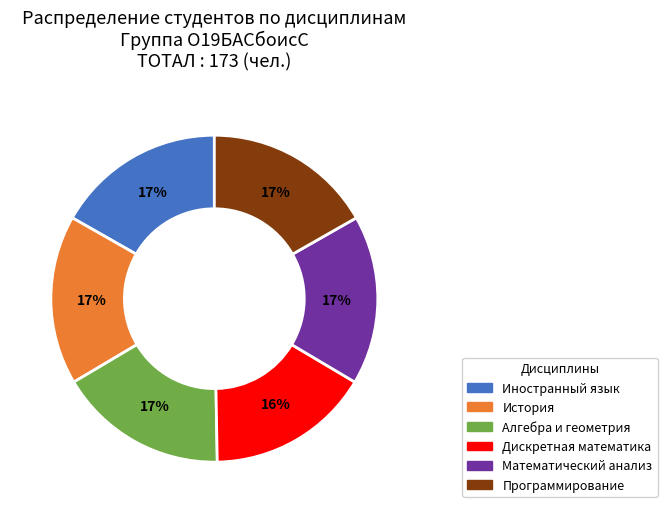

Which category has the smallest portion of the pie?

Дискретная математика